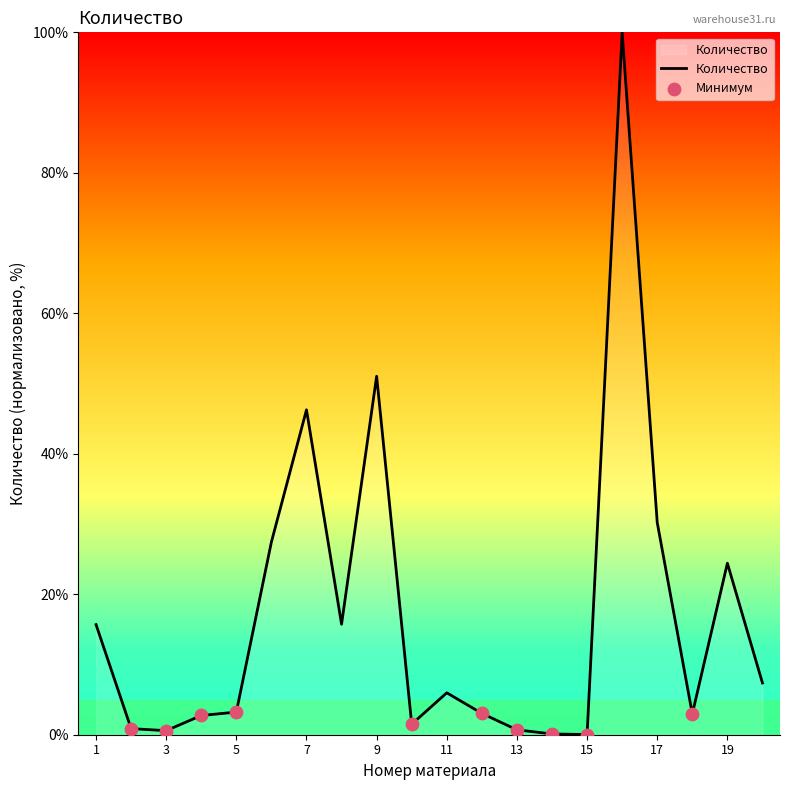

What is the greatest value displayed?

100.0